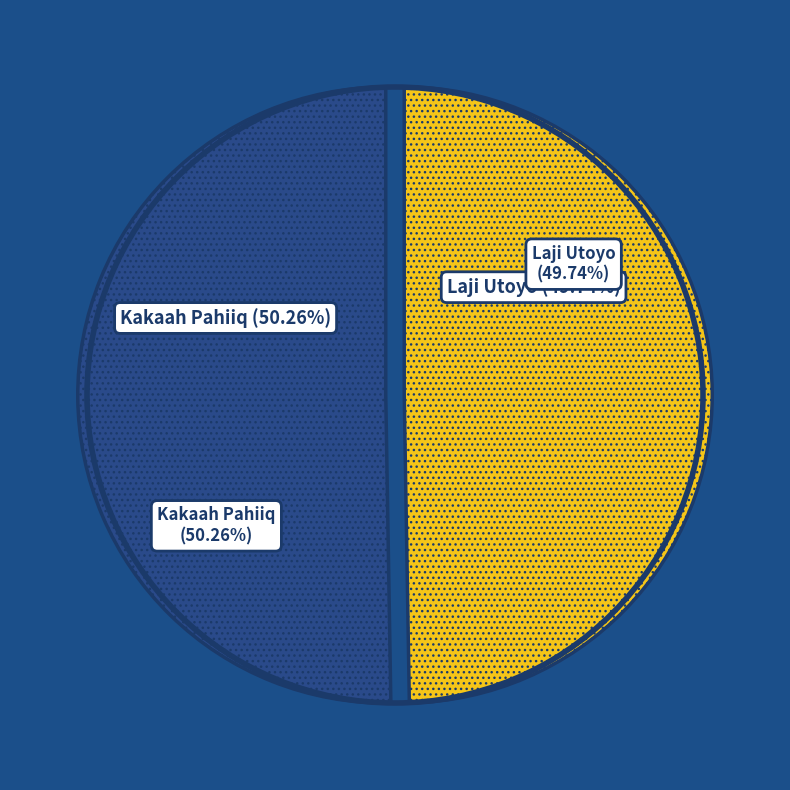

Approximately how many times larger is the value at Laji Utoyo compared to Kakaah Pahiiq?

1.0